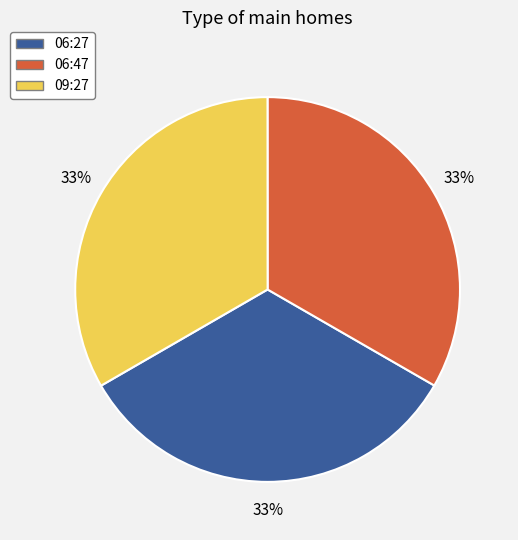

Combined, do 06:27 and 06:47 account for over 50%?

Yes